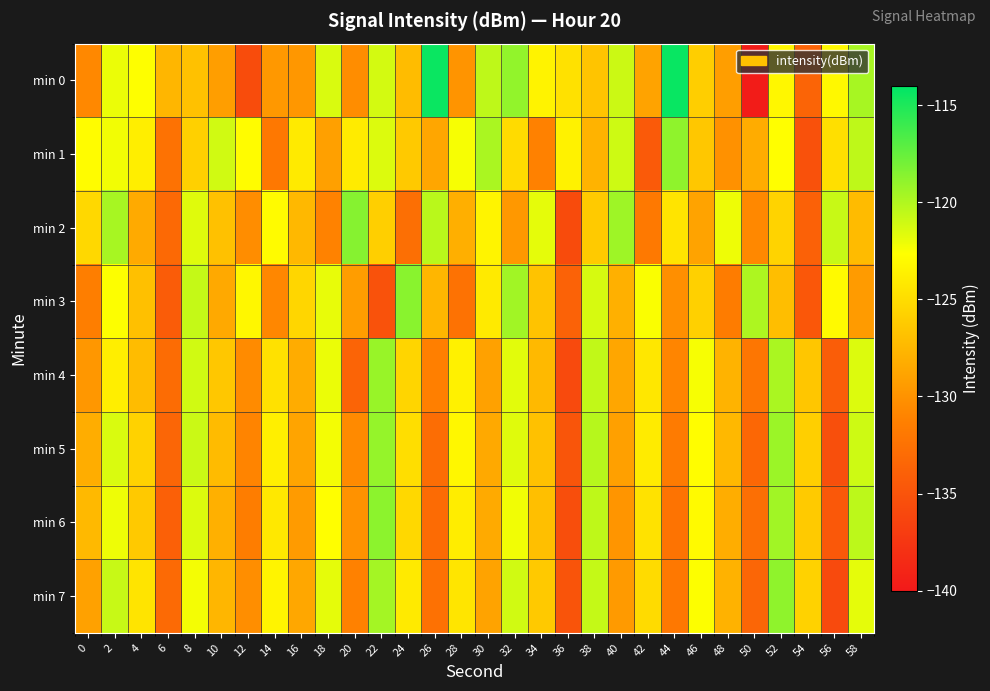

What is the difference between the highest and lowest values at 36?

12.3